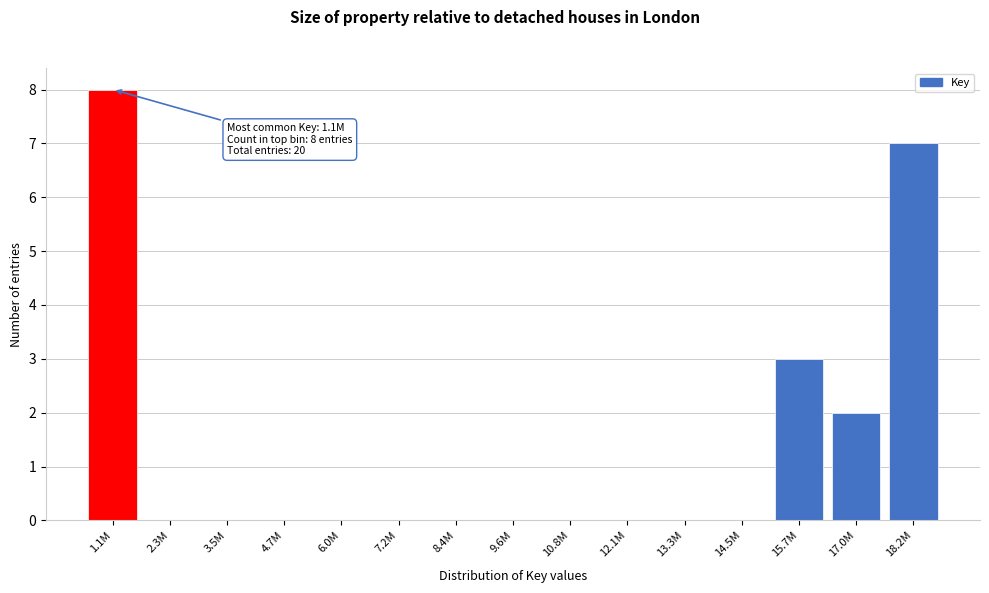

Reading right to left, what are all the values shown in this chart?

18.2M=7	17.0M=2	15.7M=3	14.5M=0	13.3M=0	12.1M=0	10.8M=0	9.6M=0	8.4M=0	7.2M=0	6.0M=0	4.7M=0	3.5M=0	2.3M=0	1.1M=8